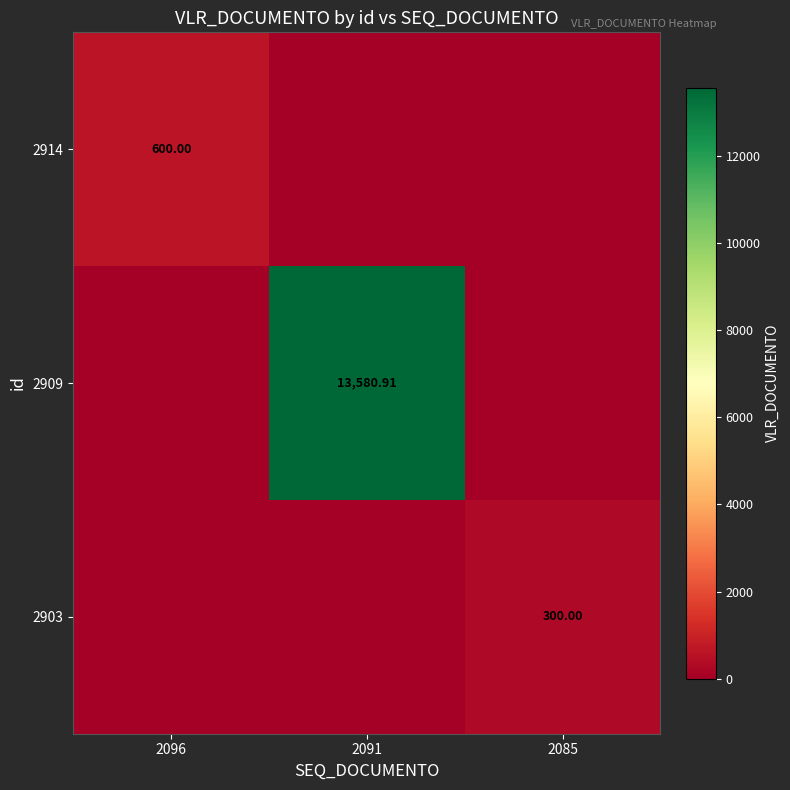

What is the sum of the 2909 values at 2096 and 2091?

13580.9